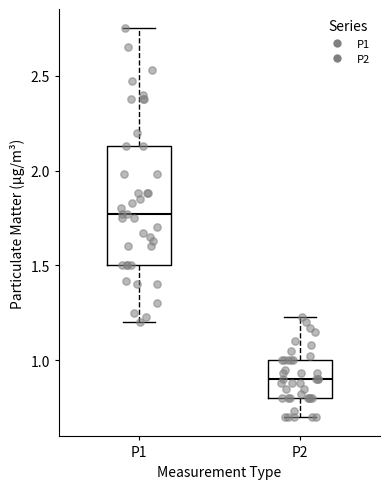

Reading left to right, transcribe this box plot: for each box, give where its median line is, the range the box spans, and where its two whiskers end, as read against the y-axis. The values are not printed on the chart, so give them approximately, as read against the axis.

P1: median 1.75, box 1.50 to 2.15, whiskers 1.20 to 2.75
P2: median 0.90, box 0.80 to 1.00, whiskers 0.70 to 1.25